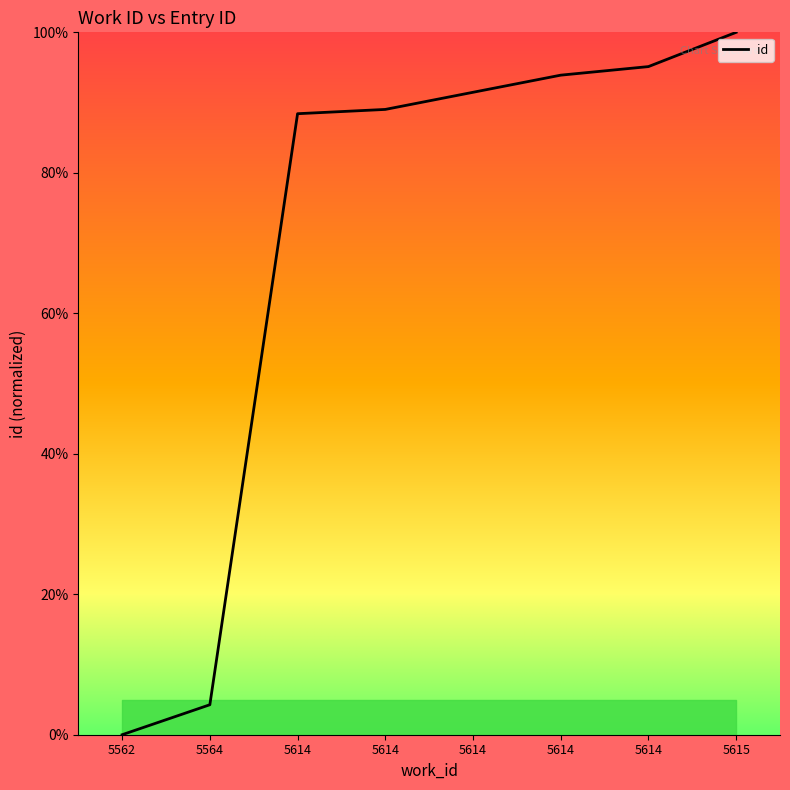

Does the chart display data point markers on the line(s)?

No